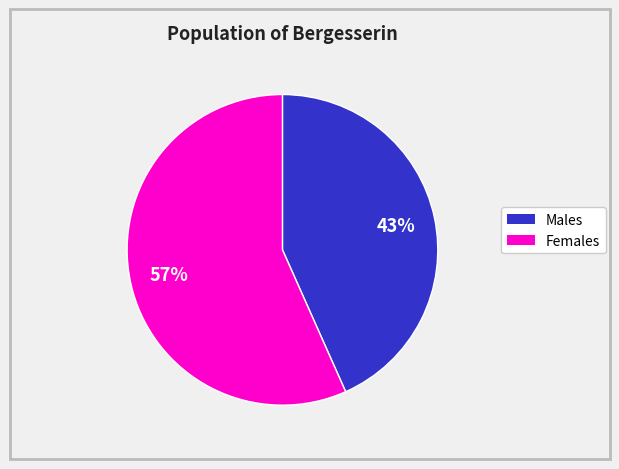

How many slices are in this pie chart?

2